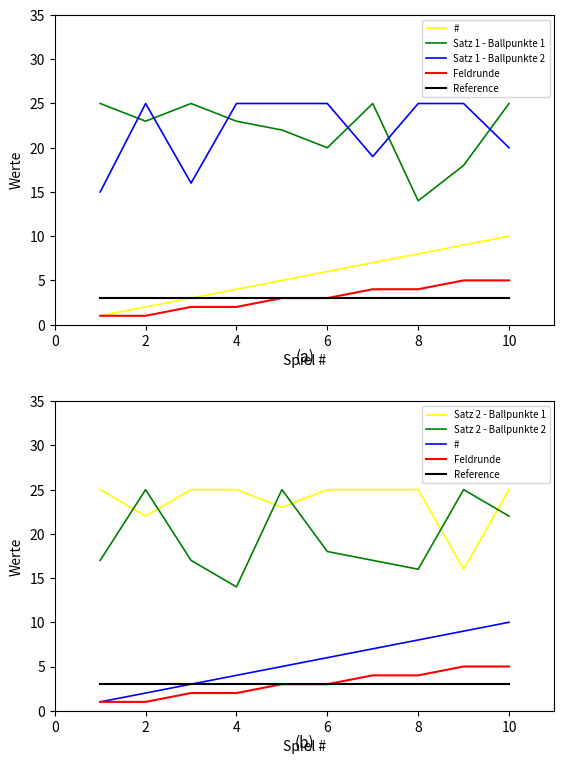

Count the number of categories in the chart.

10